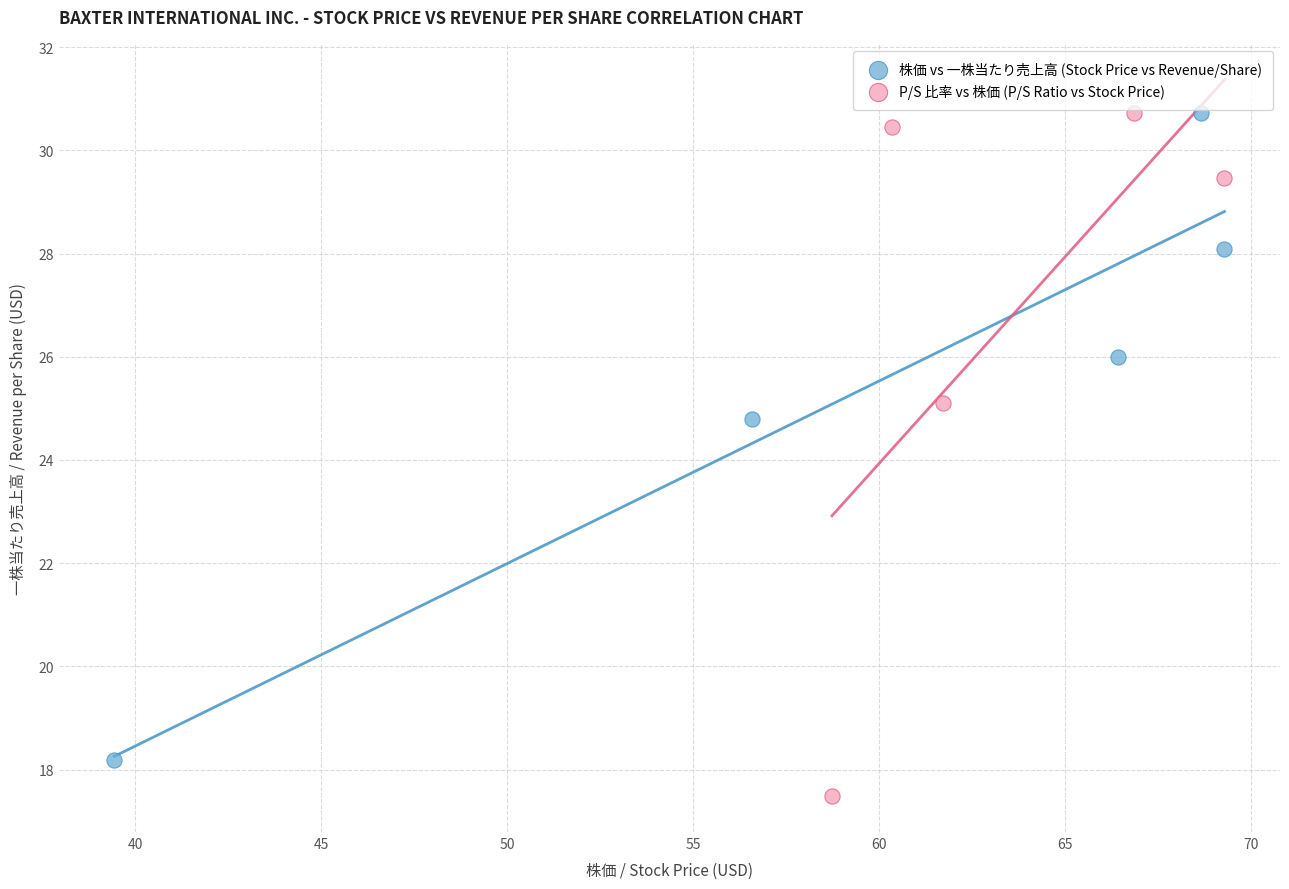

Which series has the largest Y range (max minus min)?

P/S 比率 vs 株価 (P/S Ratio vs Stock Price)